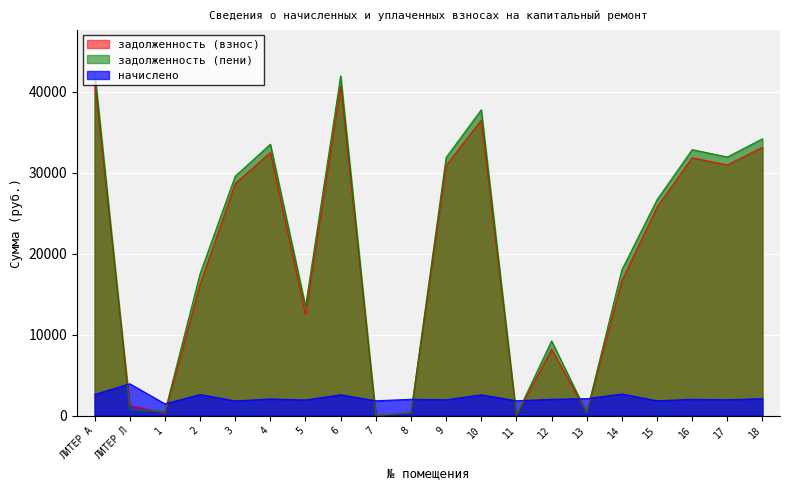

What is the value of the задолженность (взнос) point at the 20th from the left?

33158.5